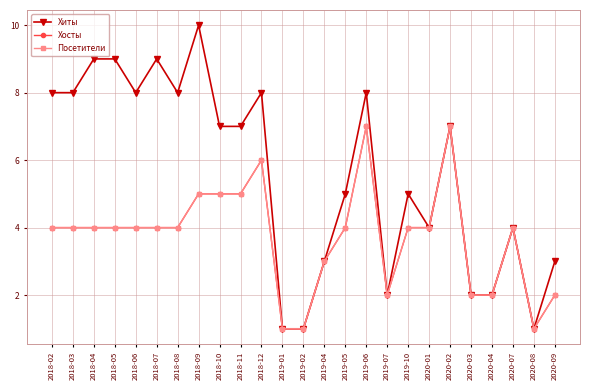

Read the Хосты value at 2019-07.

2